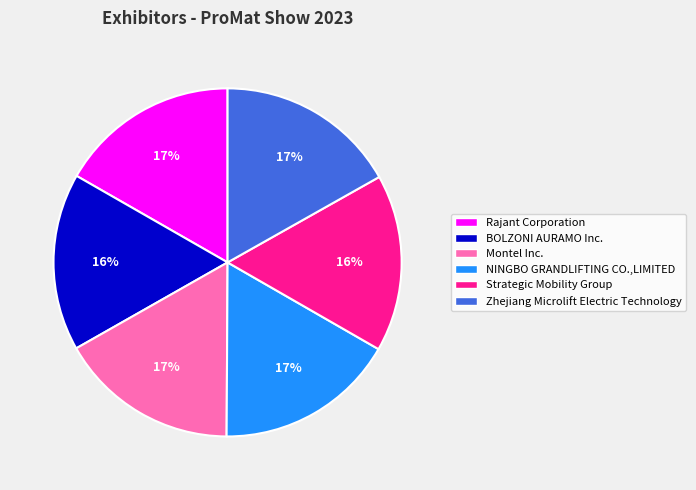

What percentage is the Rajant Corporation slice, to the nearest percent?

17%